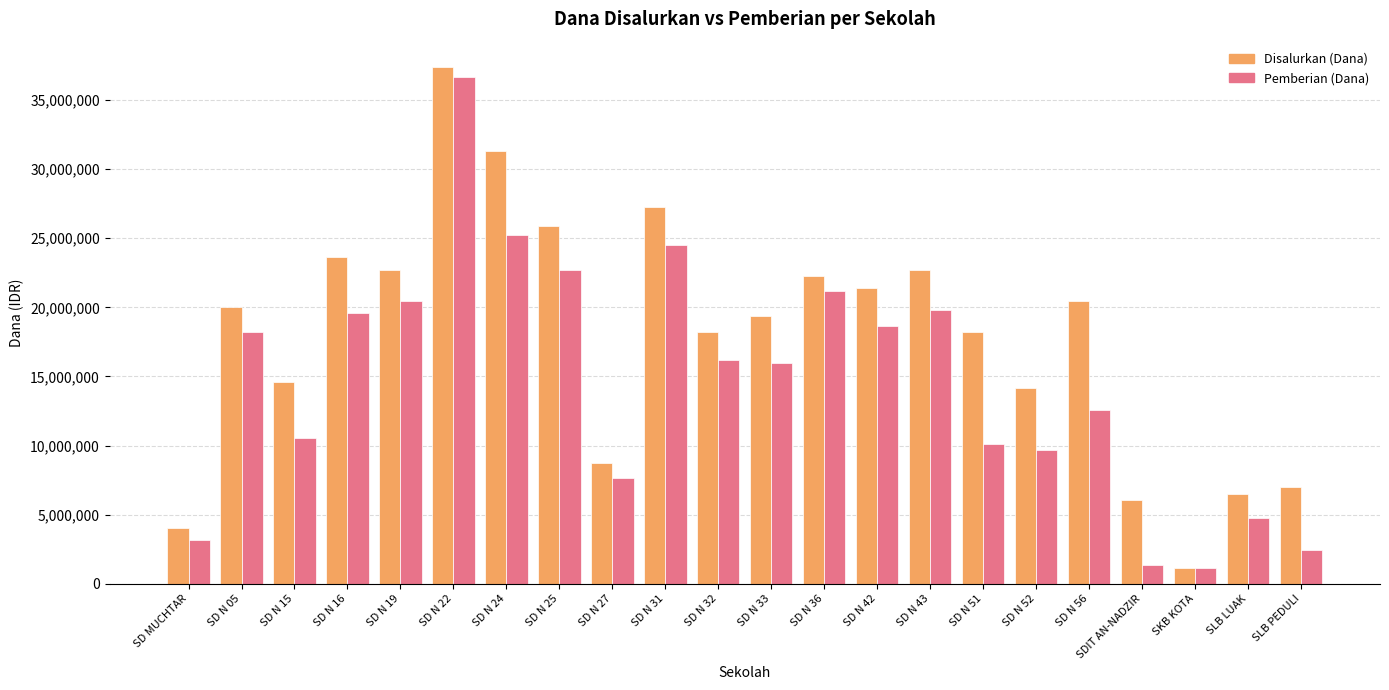

Are the bars grouped side by side (vs. stacked)?

Yes